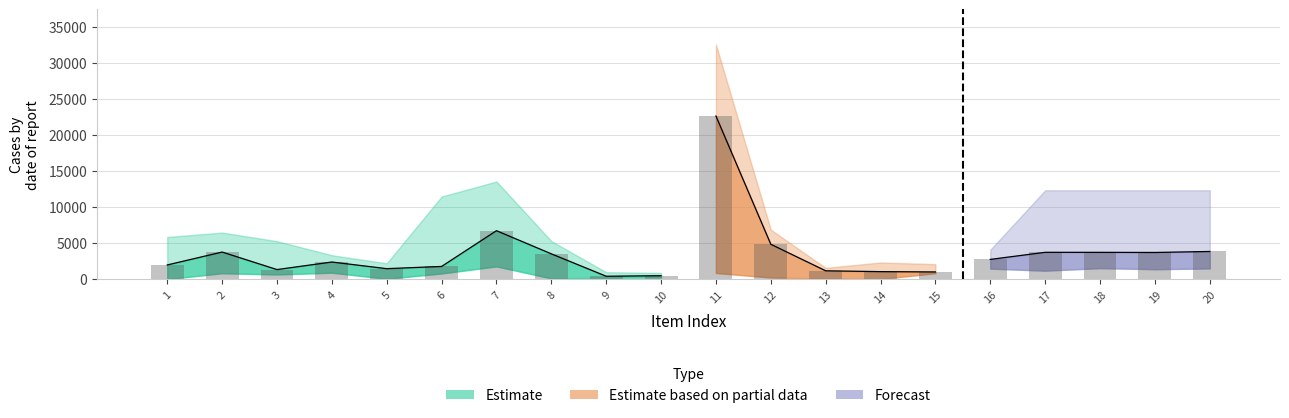

List the labels in order of 定価 value, smallest first.

5, 8, 10, 9, 13, 15, 14, 4, 16, 3, 1, 2, 12, 6, 17, 18, 19, 20, 7, 11